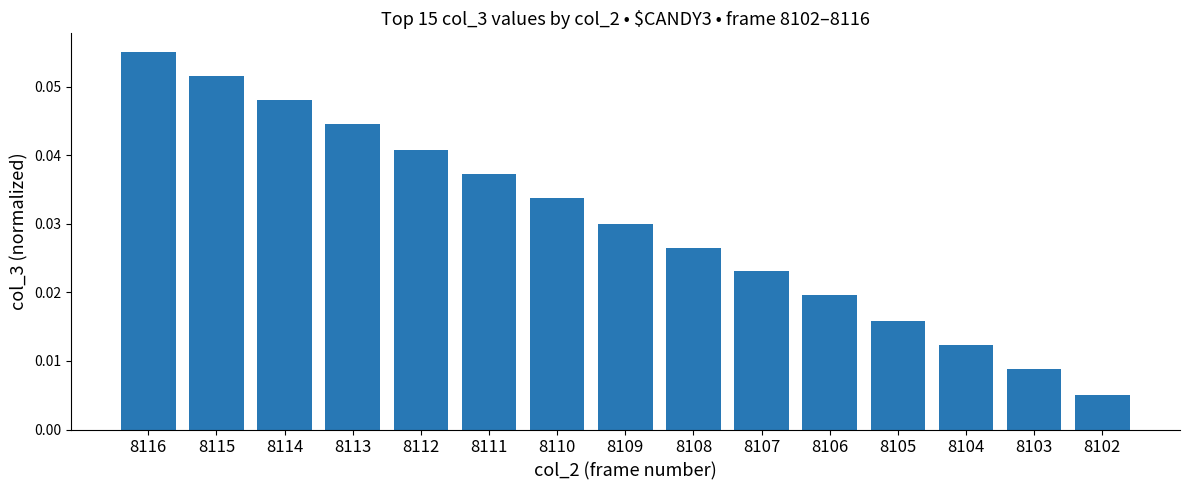

Does the chart contain any negative values?

No